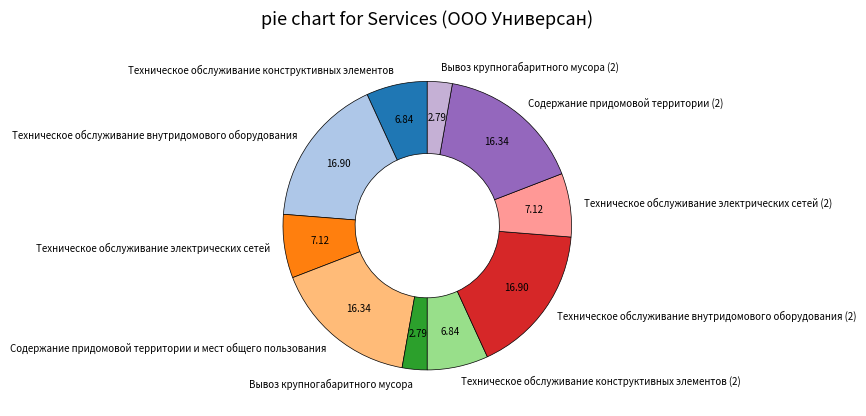

The Содержание придомовой территории и мест общего пользования slice represents 16% of the pie. True or false?

True